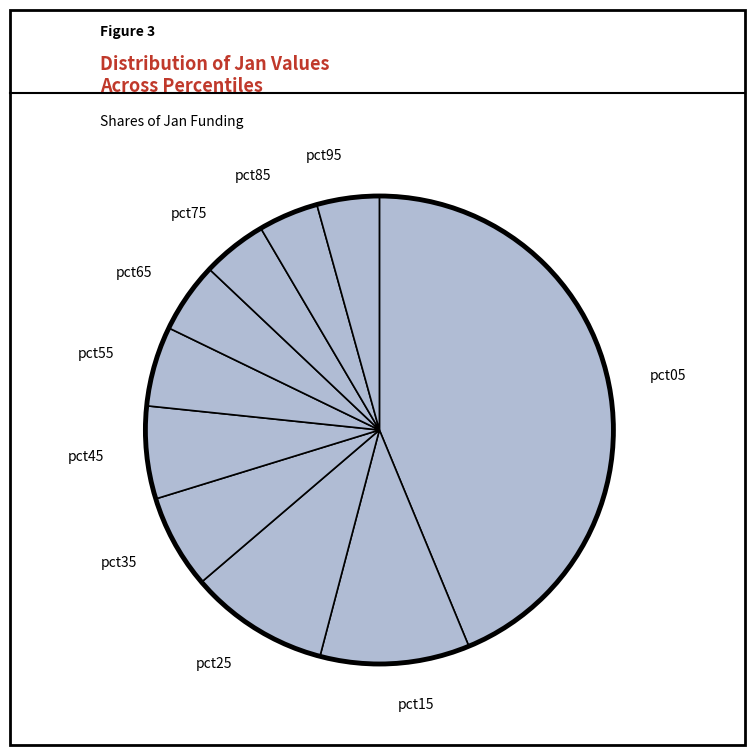

Between pct55 and pct85, which is larger?

pct55